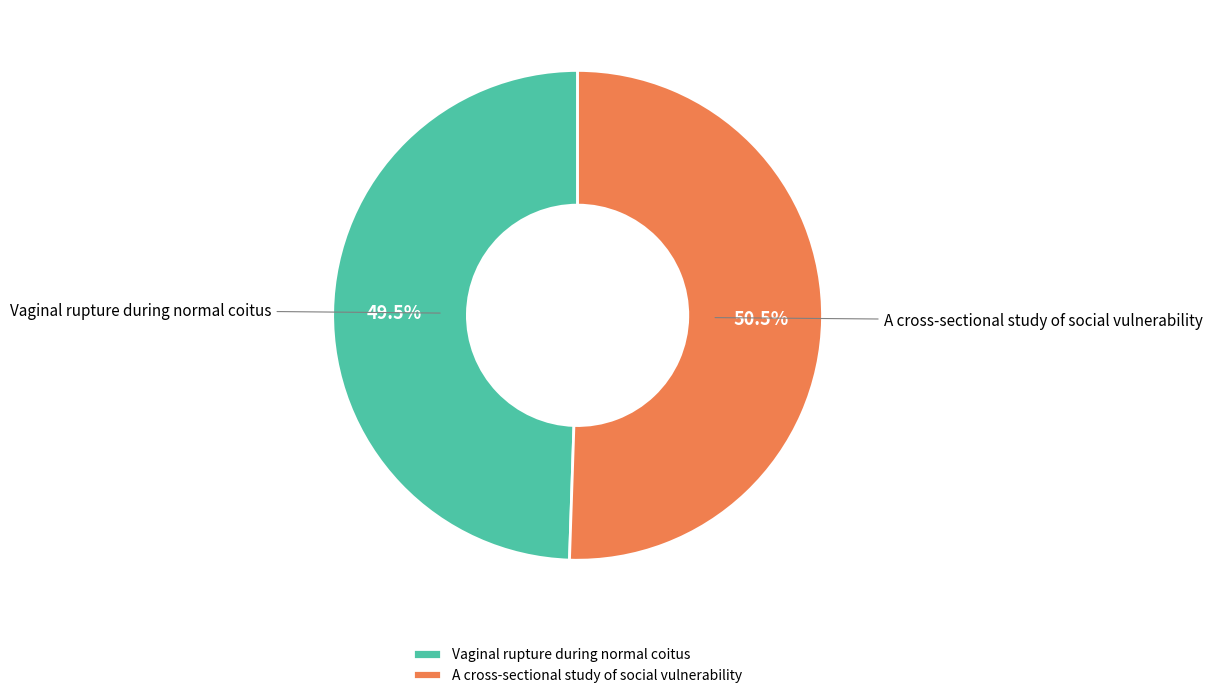

What is the total percentage of A cross-sectional study of social vulnerability and Vaginal rupture during normal coitus?

100.0%